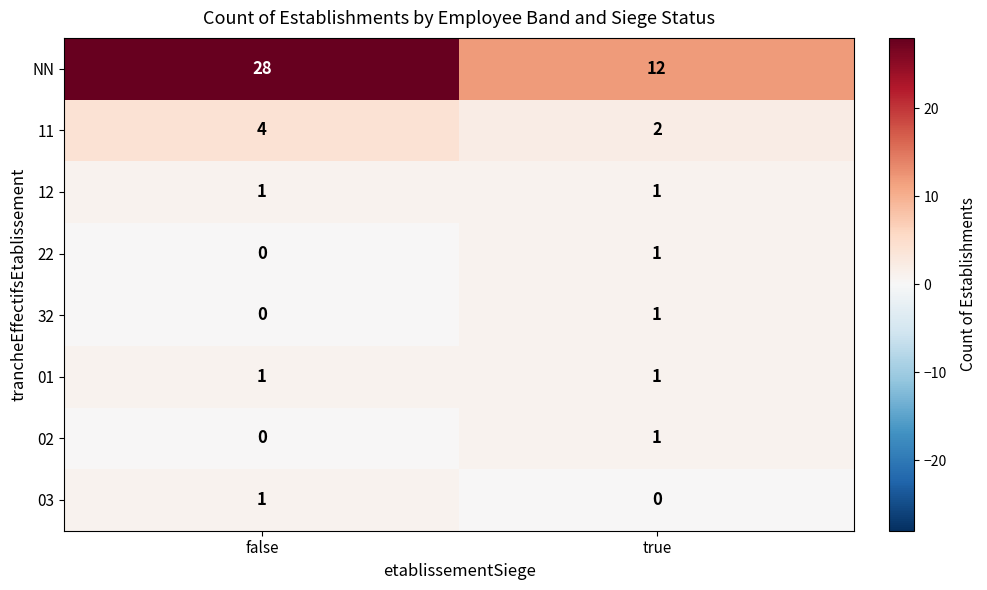

Which series has the largest range (max minus min)?

NN